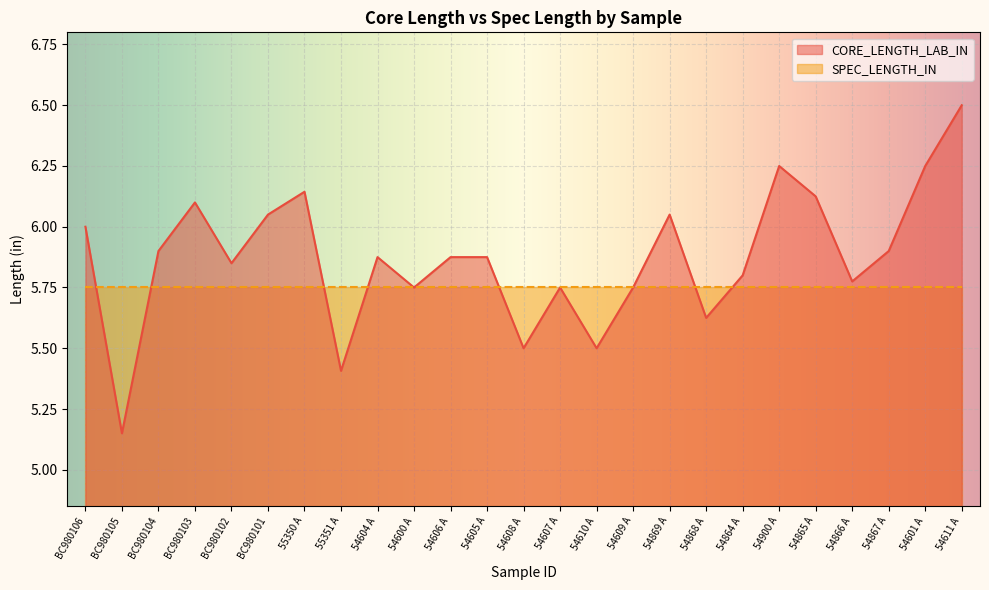

What is the change in value from 55350 A to 54869 A?

-0.1